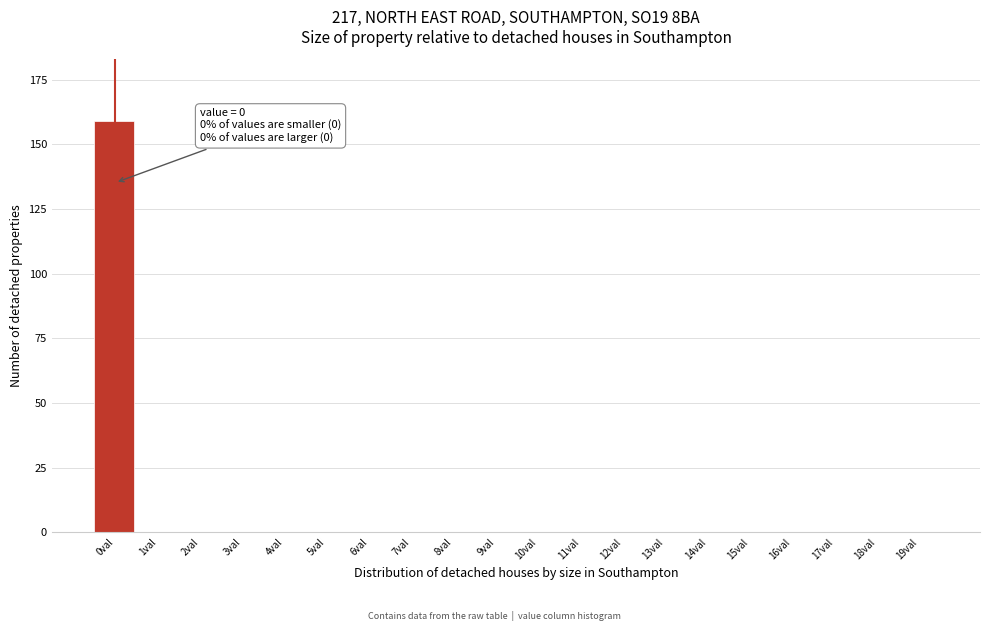

Reading right to left, extract all data points from this chart.

19val=0	18val=0	17val=0	16val=0	15val=0	14val=0	13val=0	12val=0	11val=0	10val=0	9val=0	8val=0	7val=0	6val=0	5val=0	4val=0	3val=0	2val=0	1val=0	0val=159